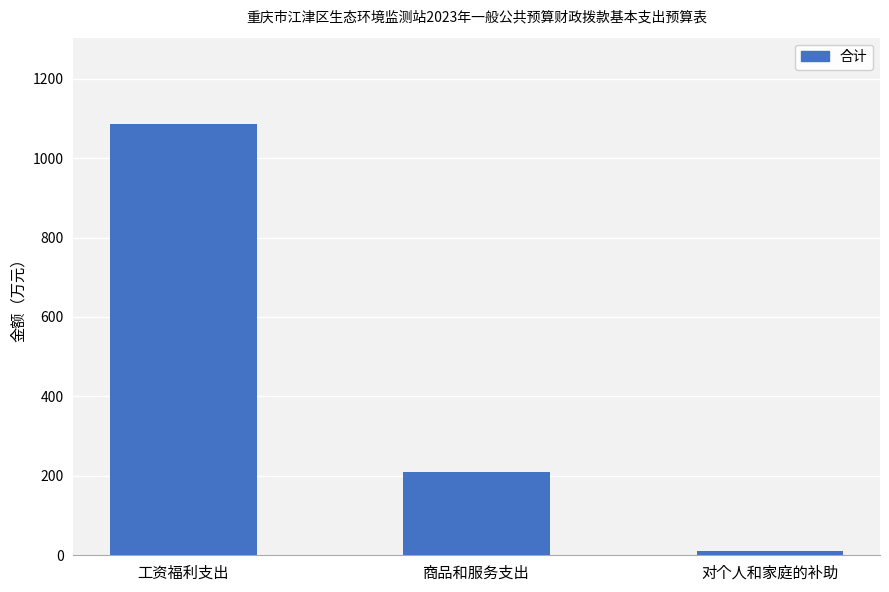

What is the value of the 2nd bar from the left?

209.9